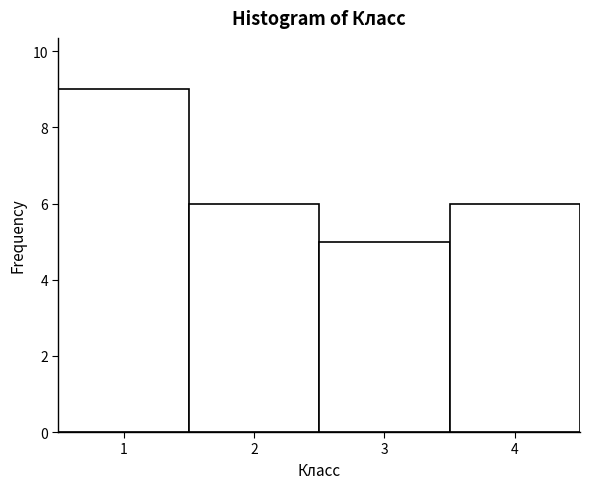

Reading left to right, transcribe this chart: for each bar, give the range it covers on the x-axis and its height. The values are not printed on the chart, so give them approximately, as read against the axis.

0.5 to 1.5: 9
1.5 to 2.5: 6
2.5 to 3.5: 5
3.5 to 4.5: 6